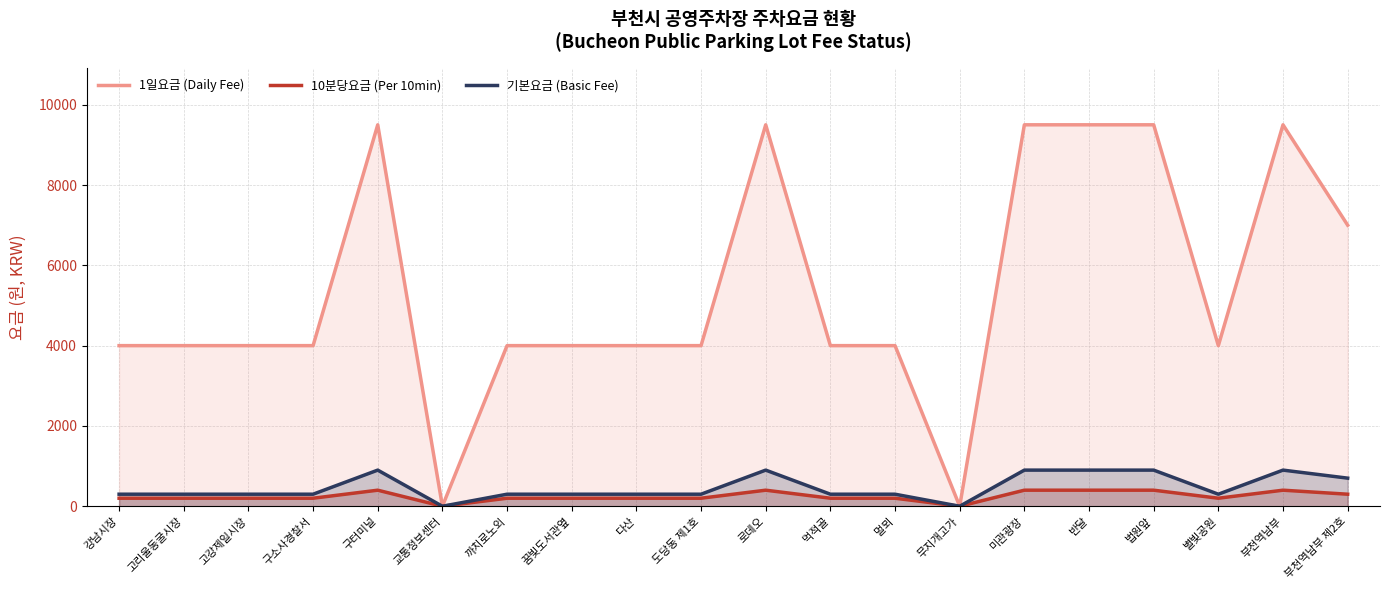

True or false: 10분당요금 (Per 10min) and 1일요금 (Daily Fee) intersect in this chart.

False